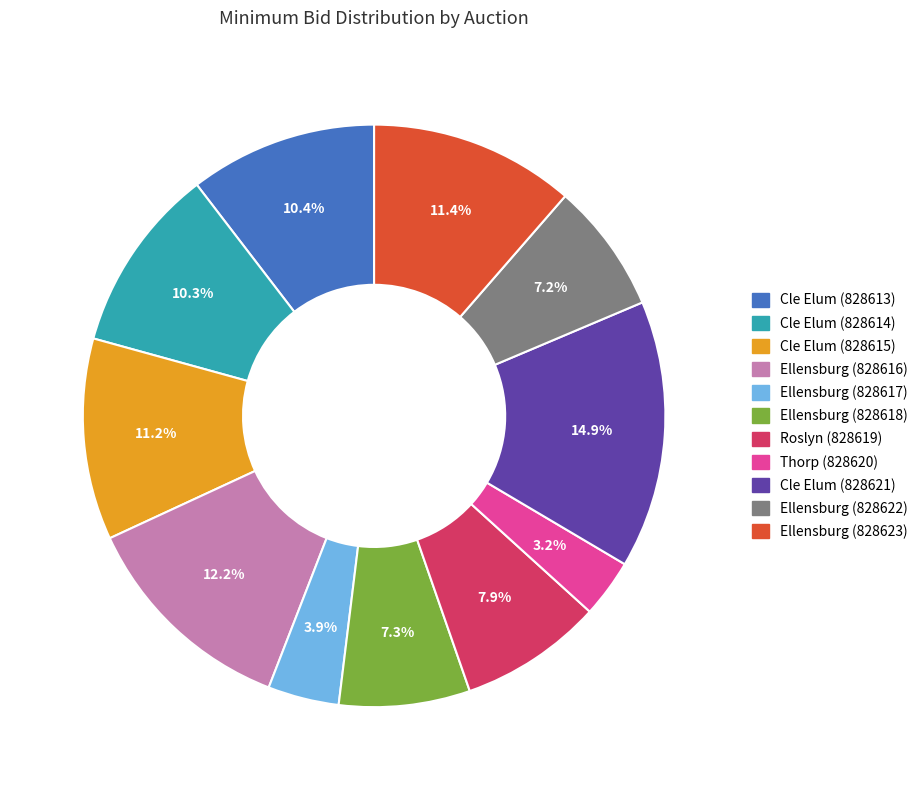

What percentage is the Ellensburg (828622) slice, to the nearest percent?

7%